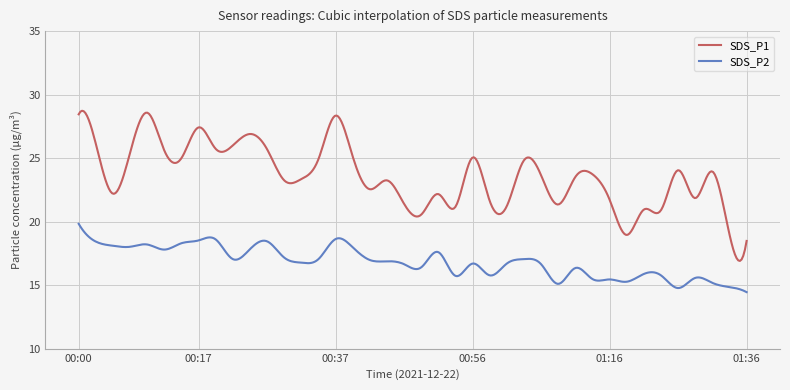

True or false: SDS_P1 and SDS_P2 intersect in this chart.

False